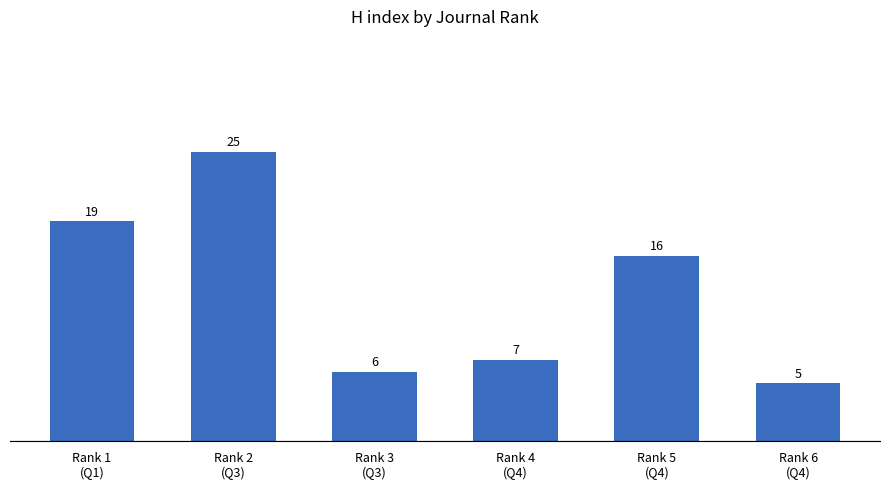

What is the difference between the maximum and minimum values?

20